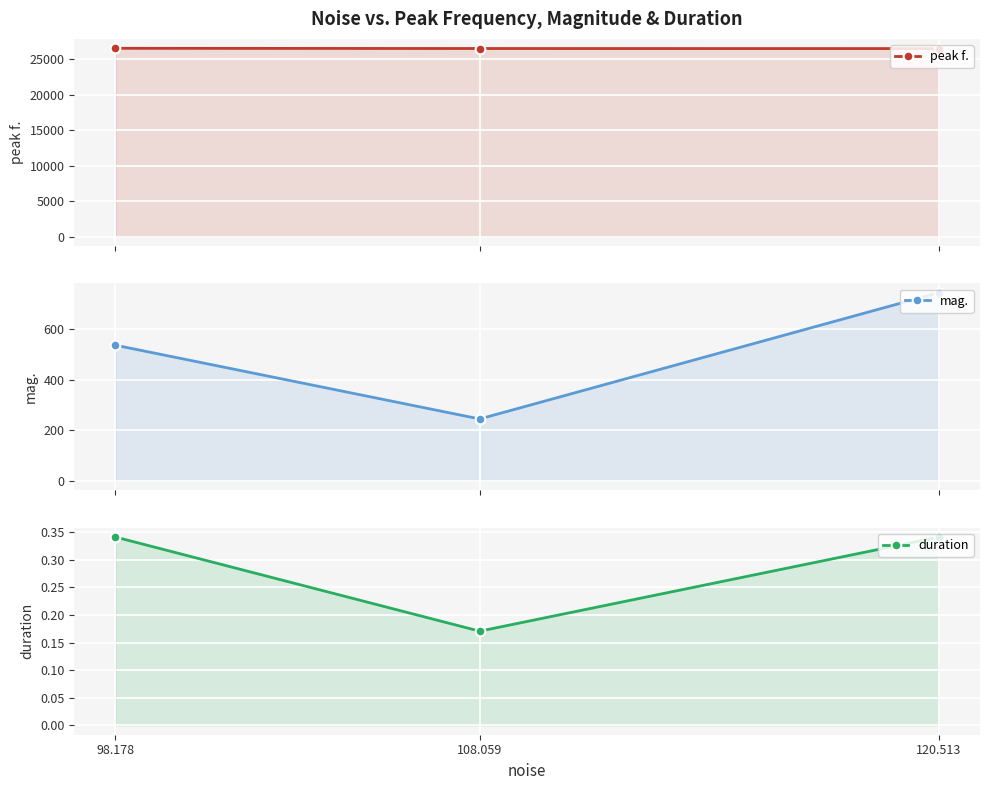

At which label does duration reach its minimum?

108.059